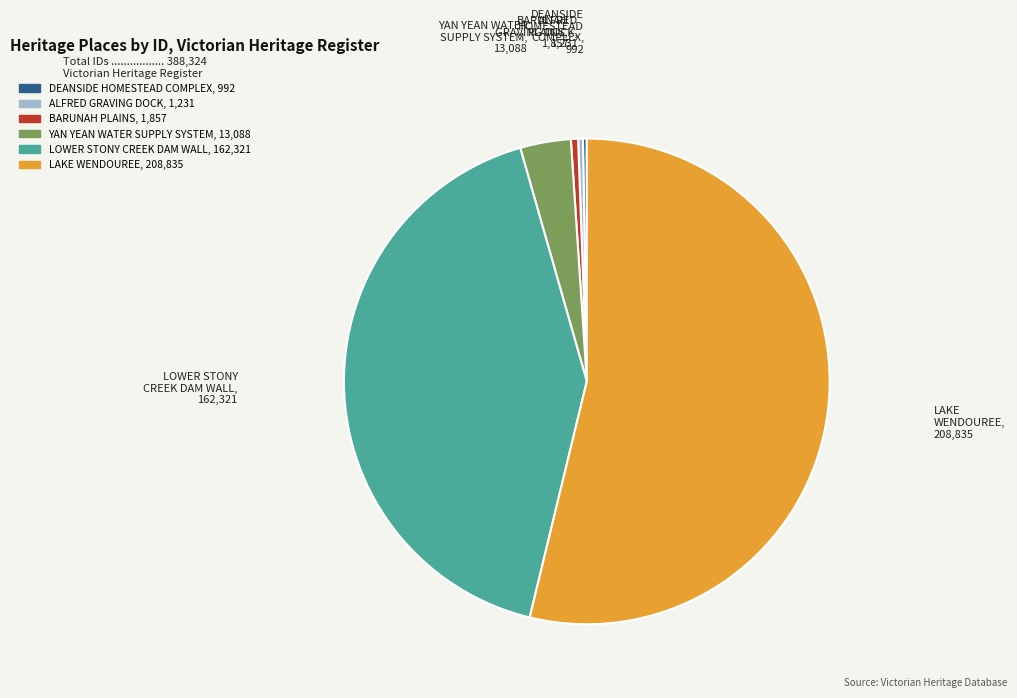

The LAKE WENDOUREE slice represents 54% of the pie. True or false?

True